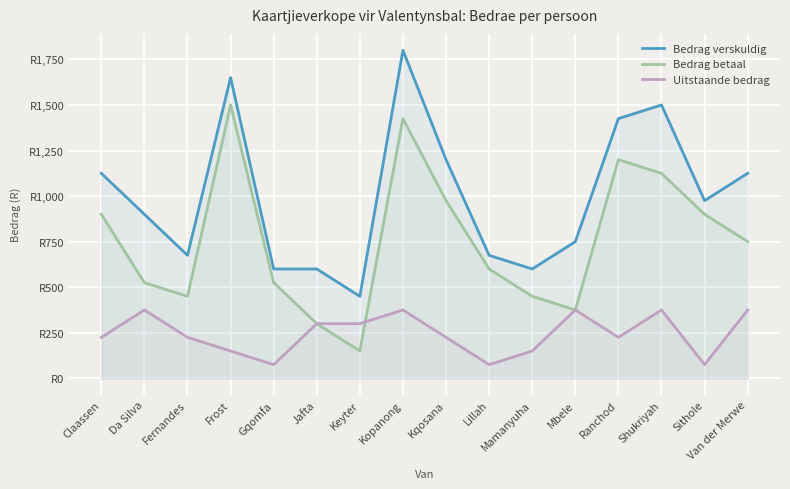

What value does the Bedrag verskuldig series have at Keyter, to the nearest 100?

400